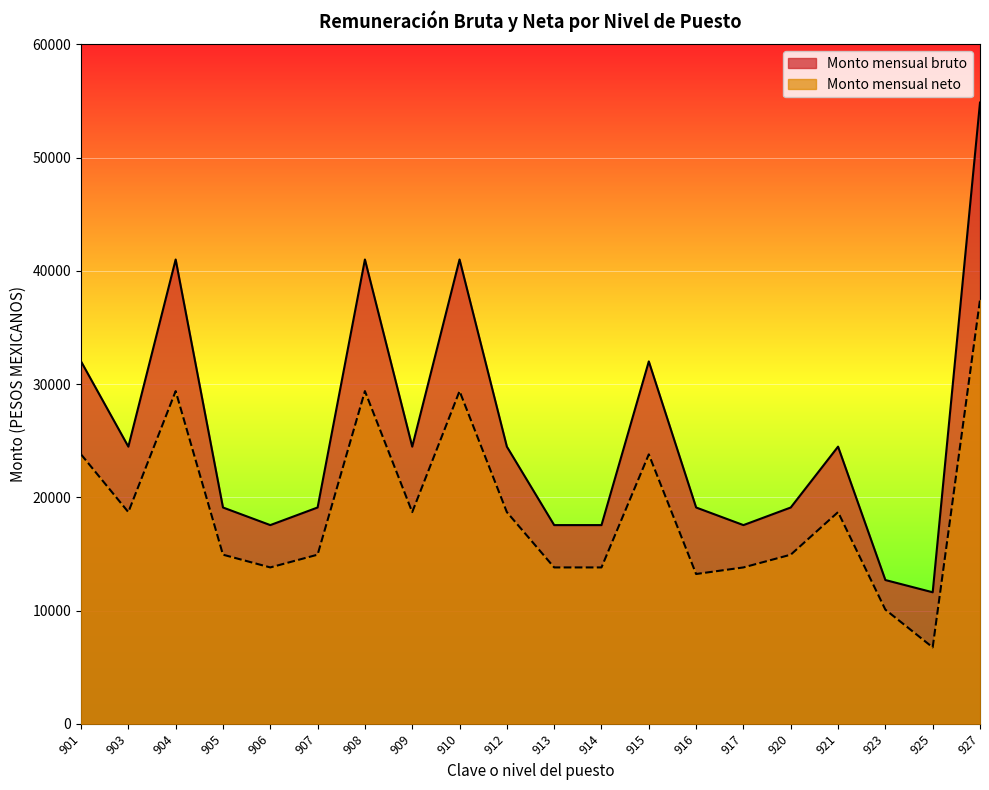

List the labels in order of Monto mensual bruto value, largest first.

927, 904, 908, 910, 901, 915, 903, 909, 912, 921, 905, 907, 916, 920, 906, 913, 914, 917, 923, 925